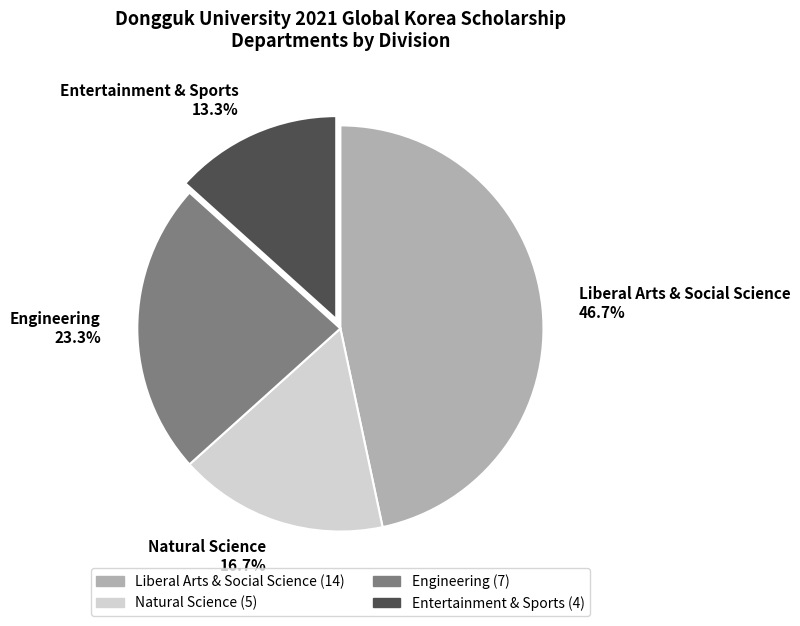

Rank the categories by value from highest to lowest.

Liberal Arts & Social Science, Engineering, Natural Science, Entertainment & Sports